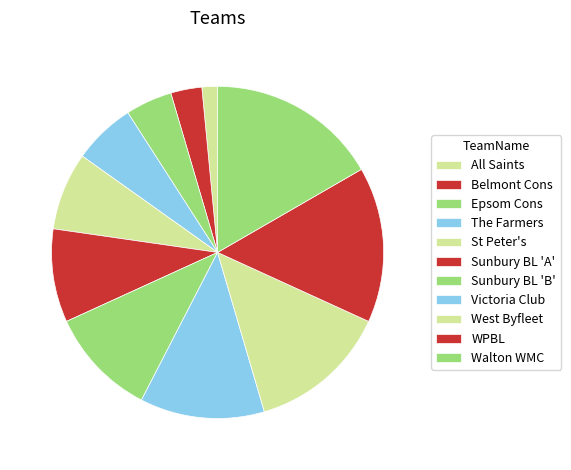

What percentage is the Walton WMC slice, to the nearest percent?

17%